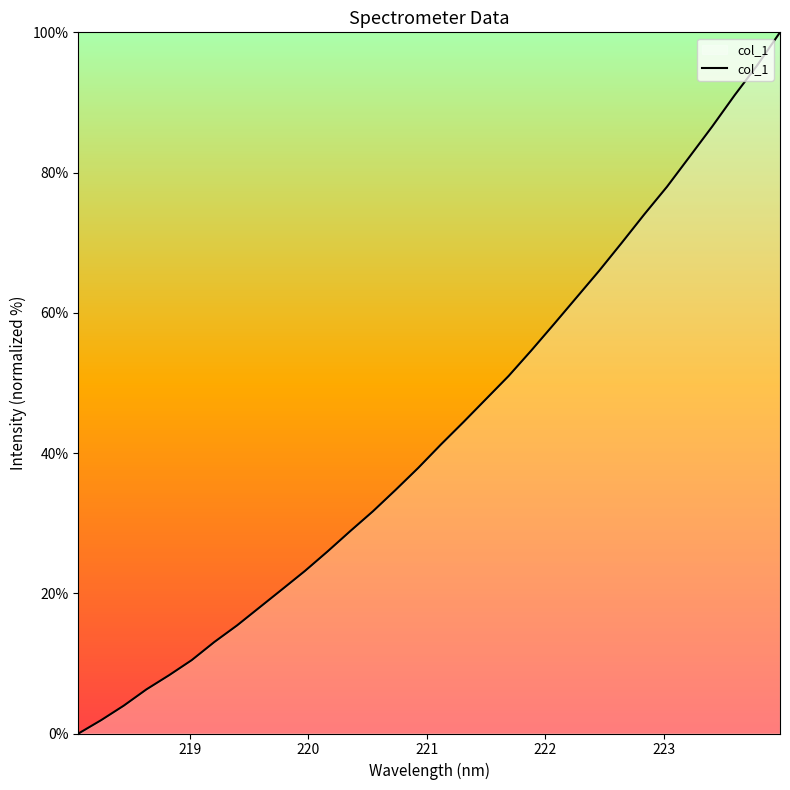

True or false: the data has more than 0 interior local peaks.

False